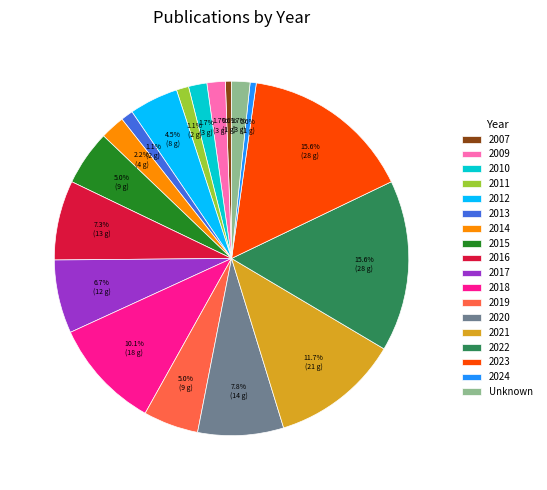

Is it true that 2024 is 11% of the pie?

False